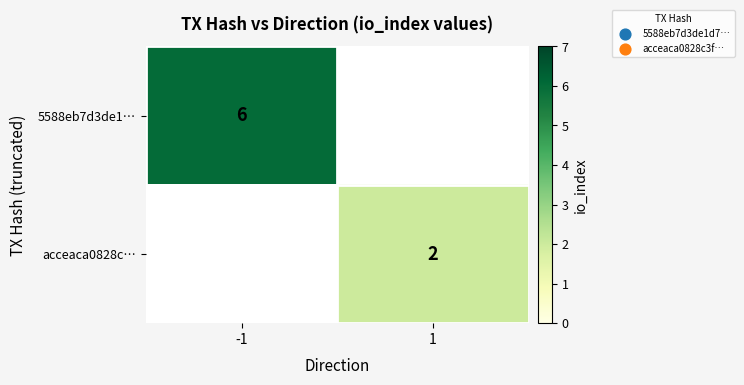

The value of acceaca0828c… at 1 is 3. True or false?

False